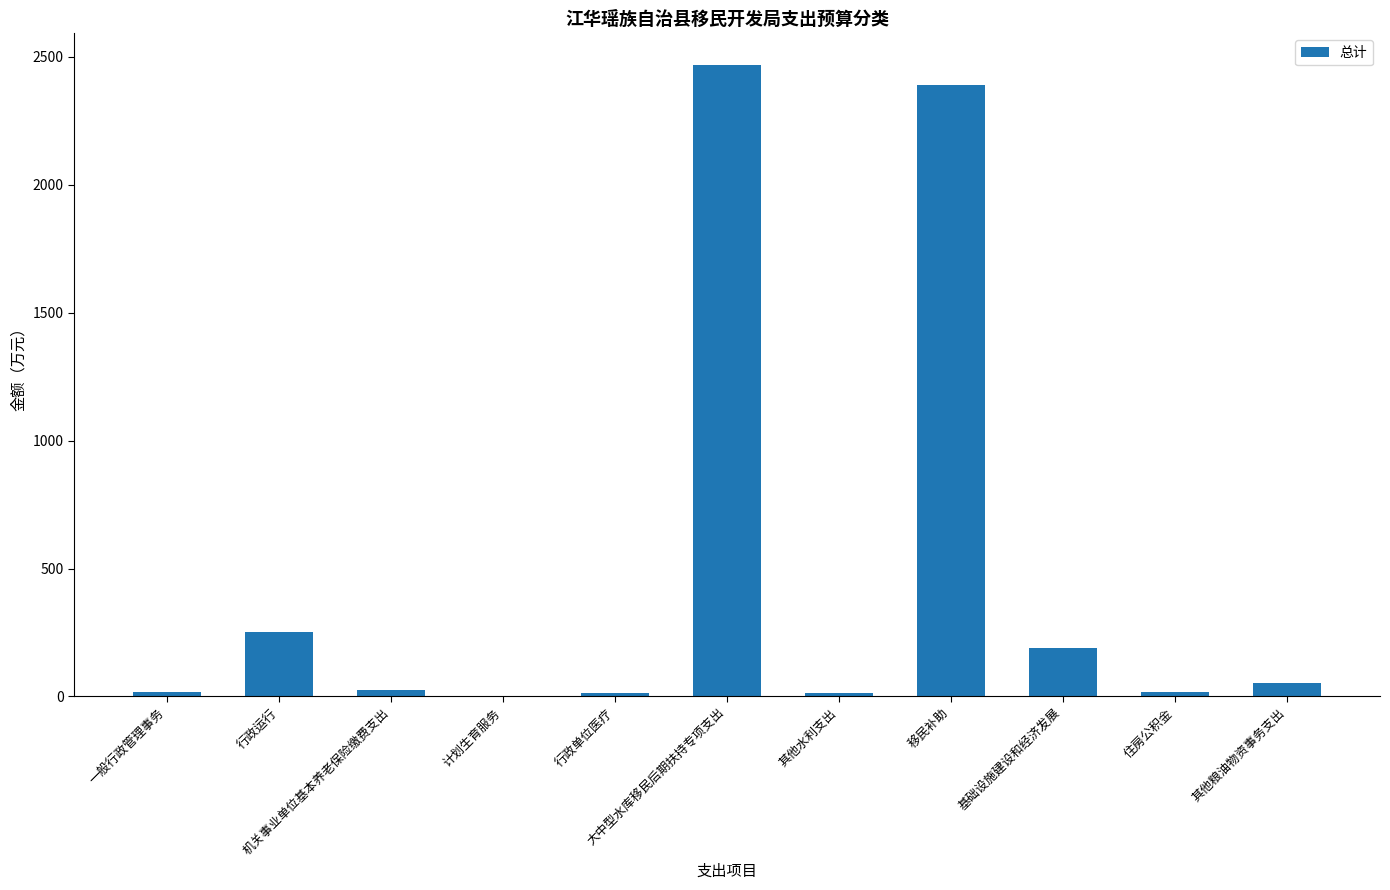

True or false: the data shows 338.0 at 行政运行.

False